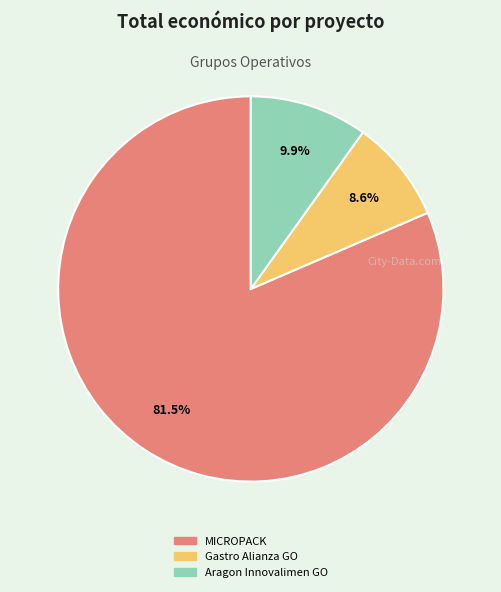

The Aragon Innovalimen GO slice represents 10% of the pie. True or false?

True